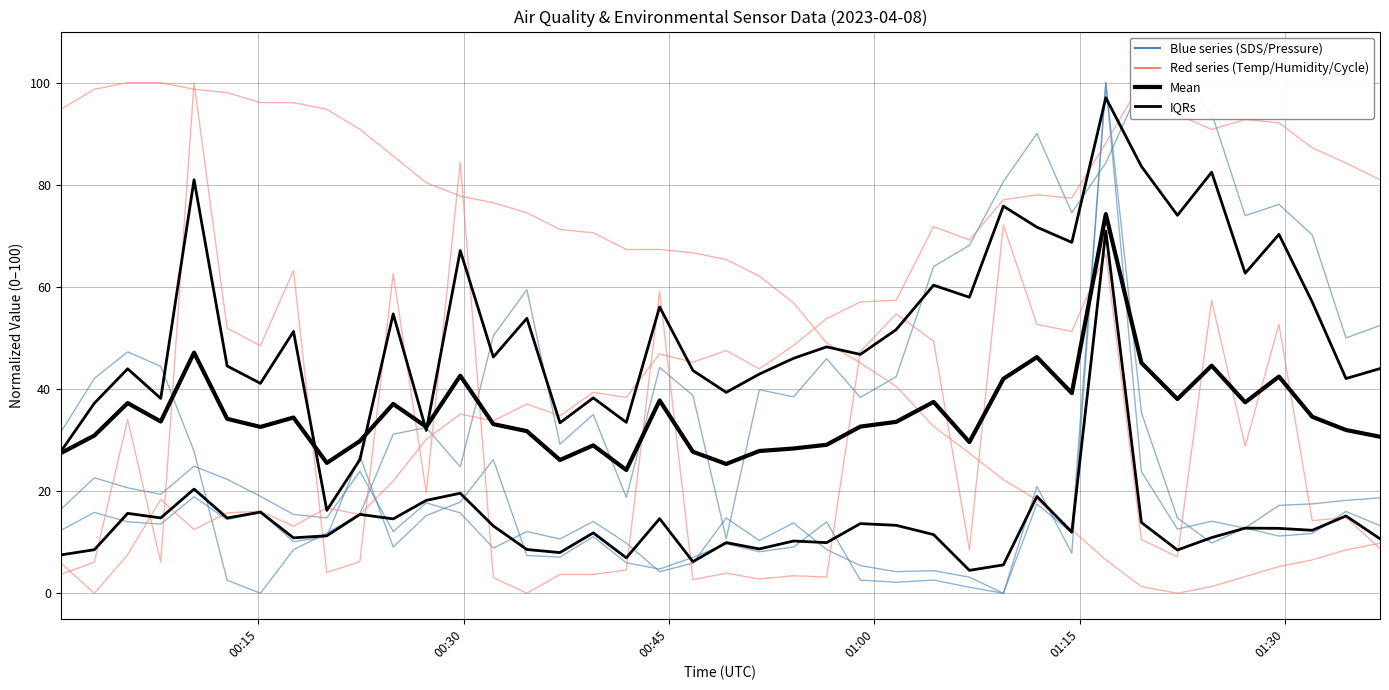

At which category does SDS_P1 reach its first local valley?

2023/04/08 00:07:52